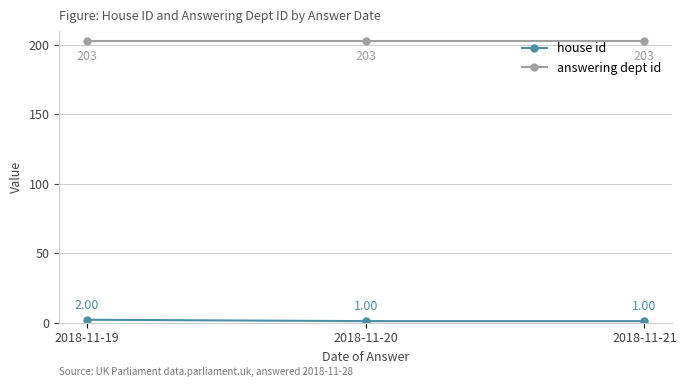

At how many categories does at least one series exceed 34?

3